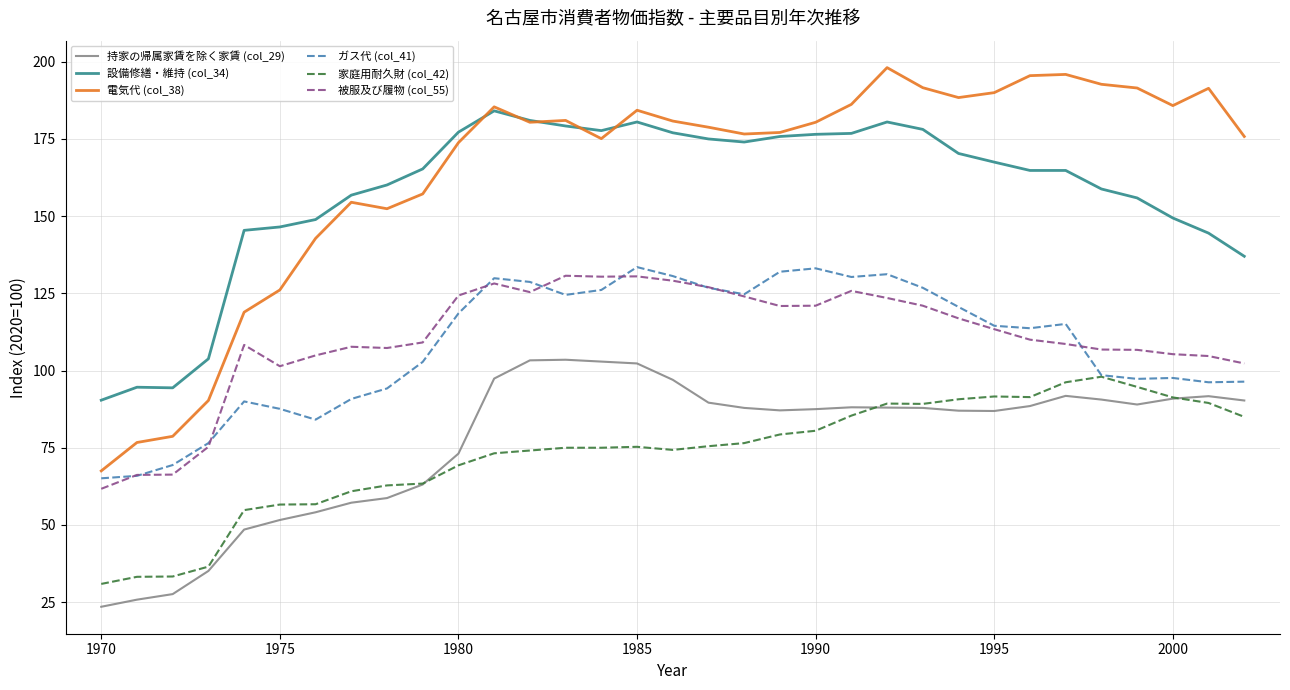

Which series has the widest spread of values?

電気代 (col_38)